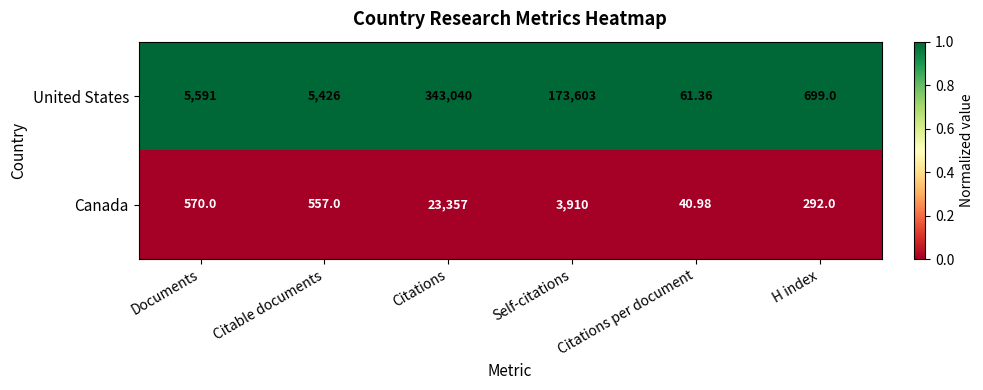

Between Documents and Citations per document, which series saw the biggest shift?

United States